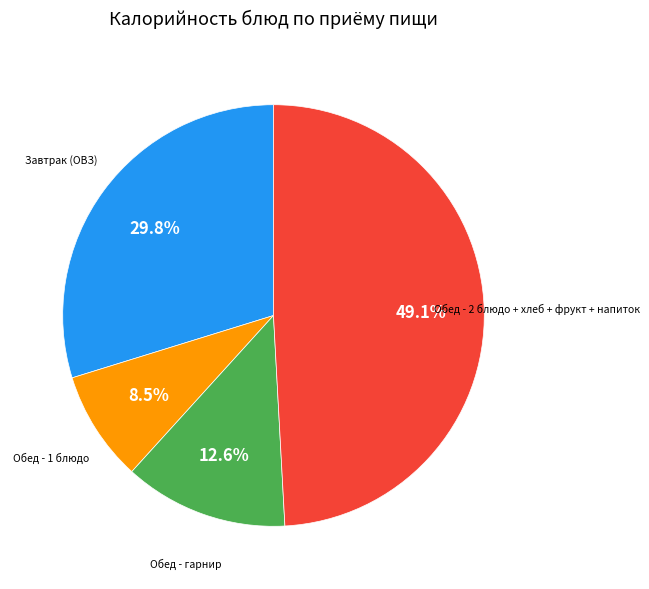

Is there a majority slice in this chart?

No